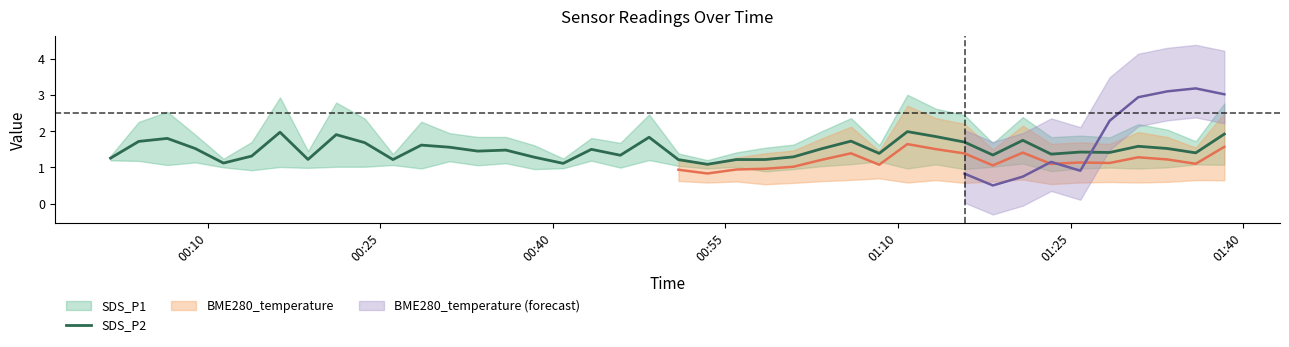

How many points are higher than both their immediate neighbors (excluding endpoints)?

12